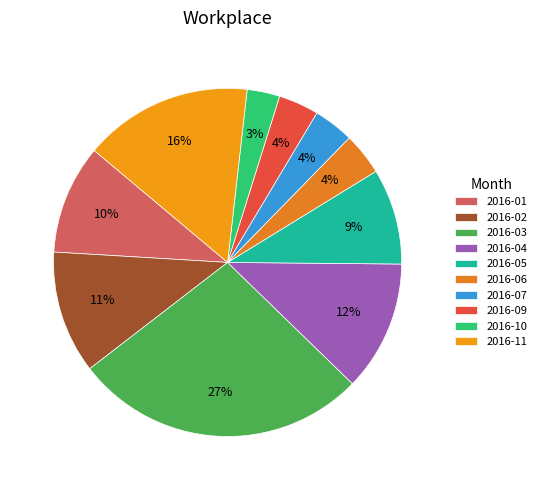

What percentage is the 2016-04 slice, to the nearest percent?

12%